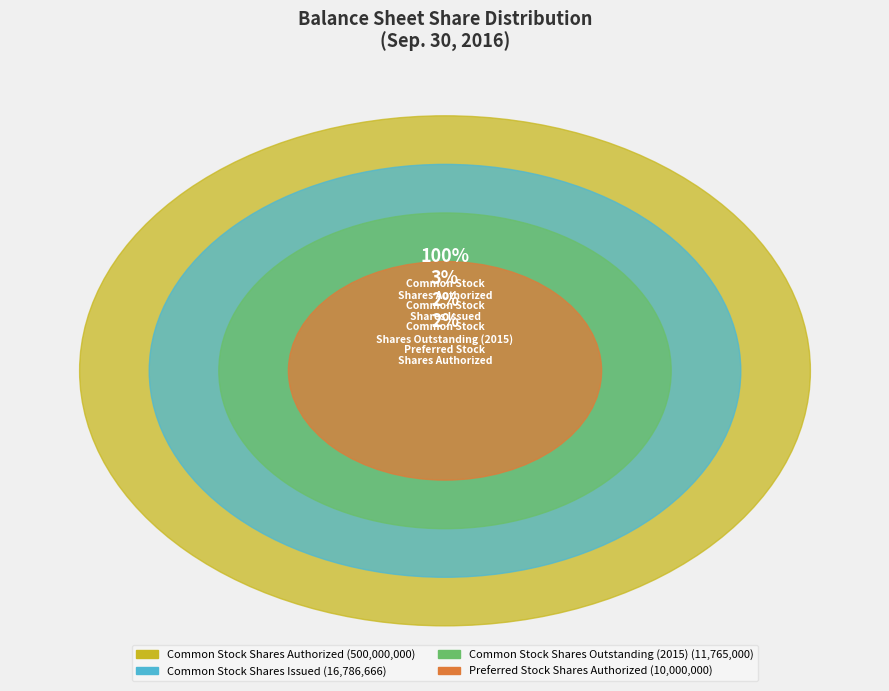

Which slice is the largest?

Common Stock
Shares Authorized